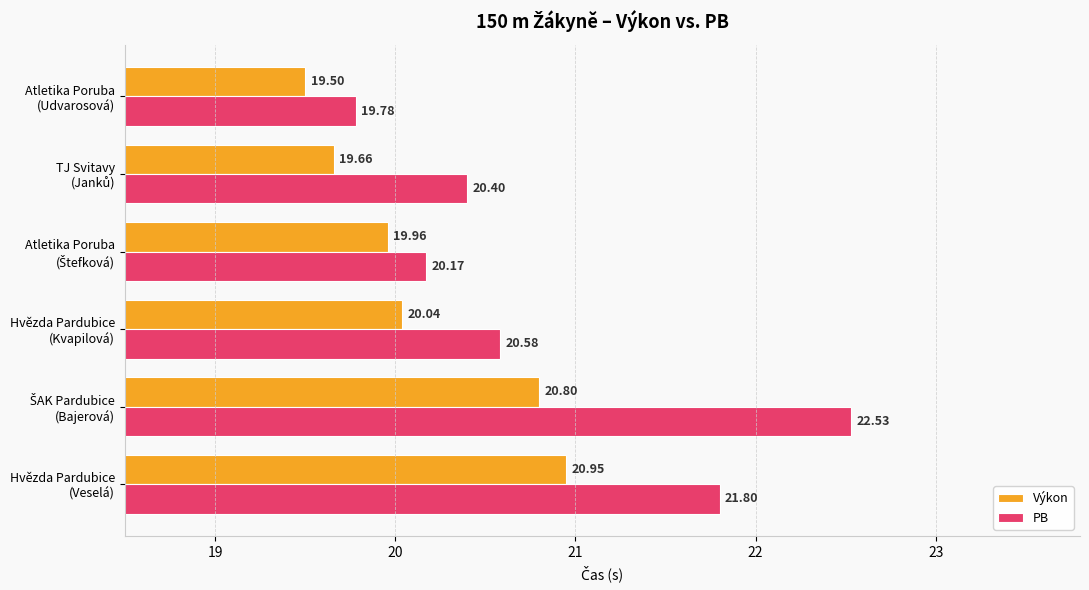

Which series has the widest spread of values?

PB